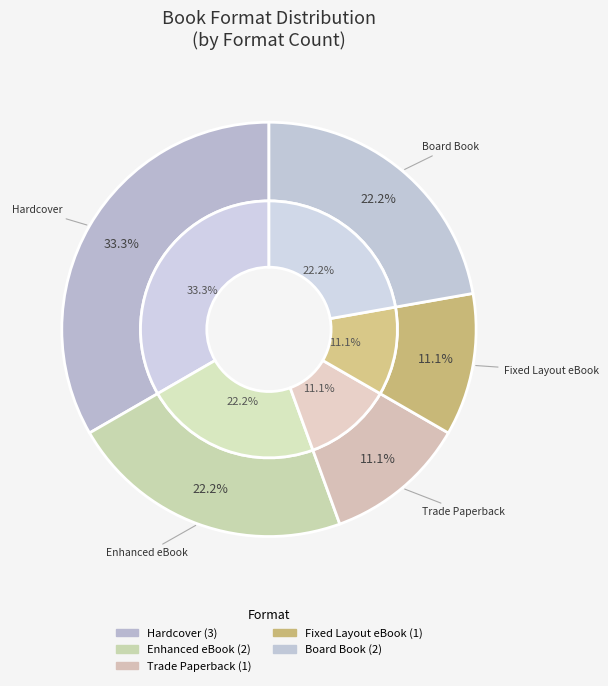

Between 9781534450127 and 9781534413818, which is larger?

9781534450127